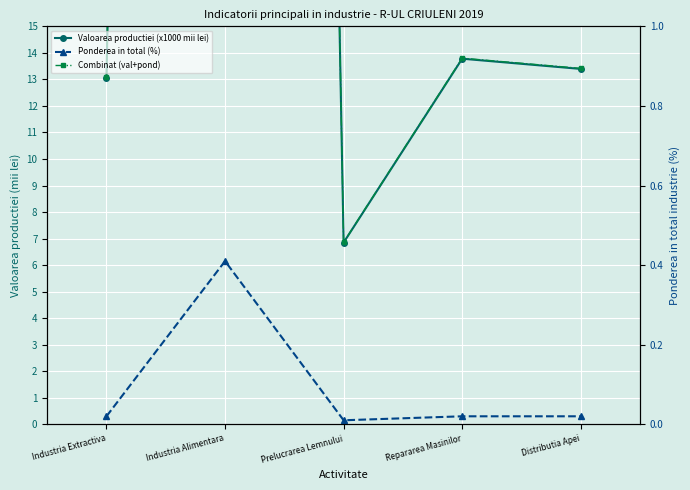

True or false: Valoarea productiei (x1000 mii lei) and Ponderea in total (%) cross at least once.

False